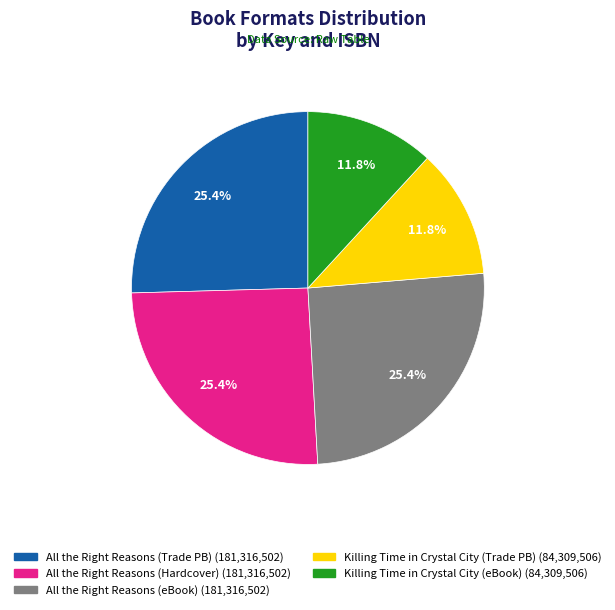

Is there any slice that represents more than half of the pie?

No